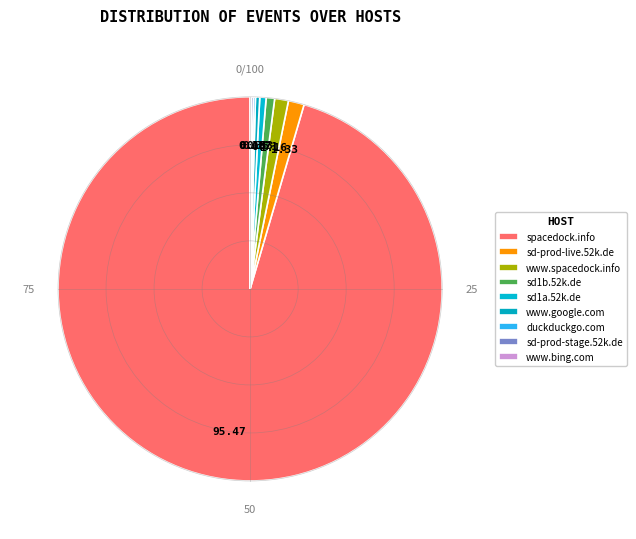

To the nearest percent, what is the difference between the www.google.com and sd-prod-live.52k.de slice percentages?

1%